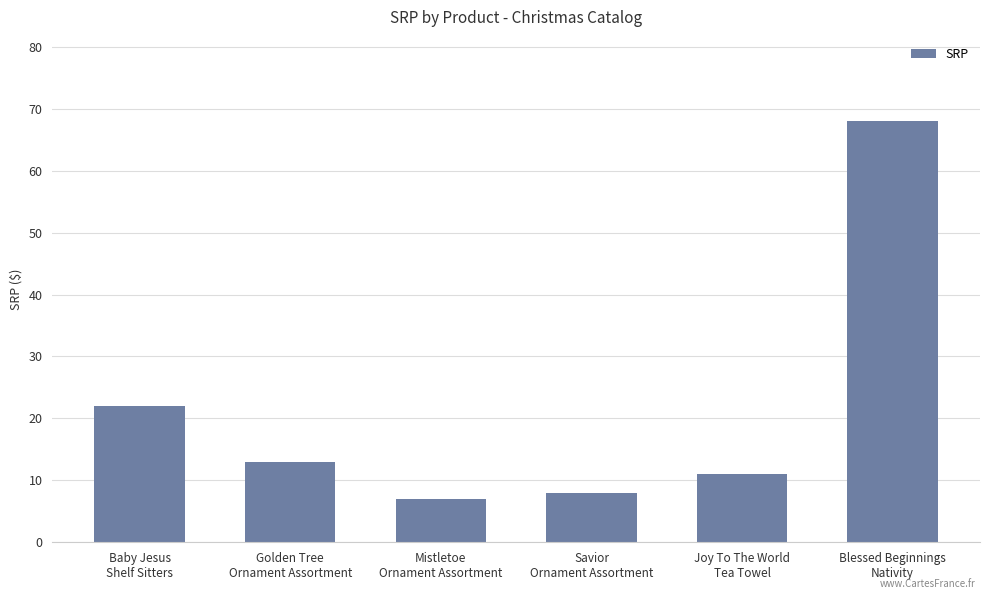

What is the value of the 4th bar from the left?

8.0